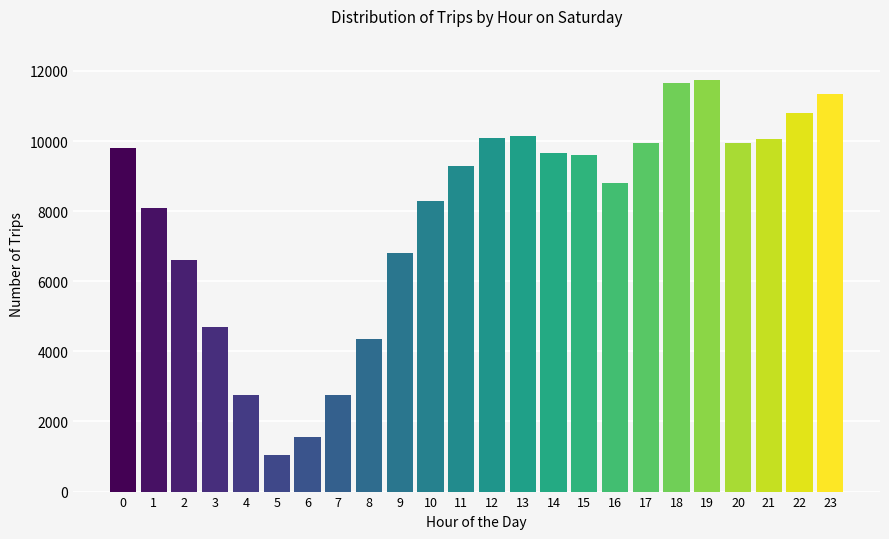

What is the value of the 15th bar from the left?

9650